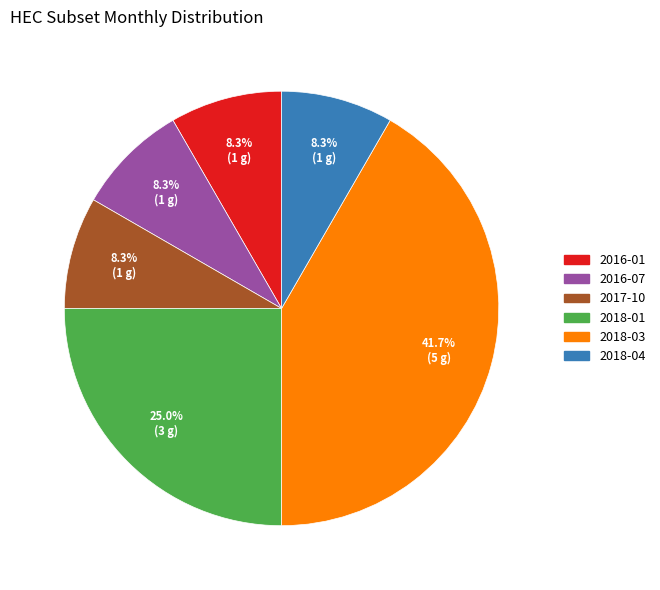

To the nearest percent, what percentage of the pie is 2016-01?

8%